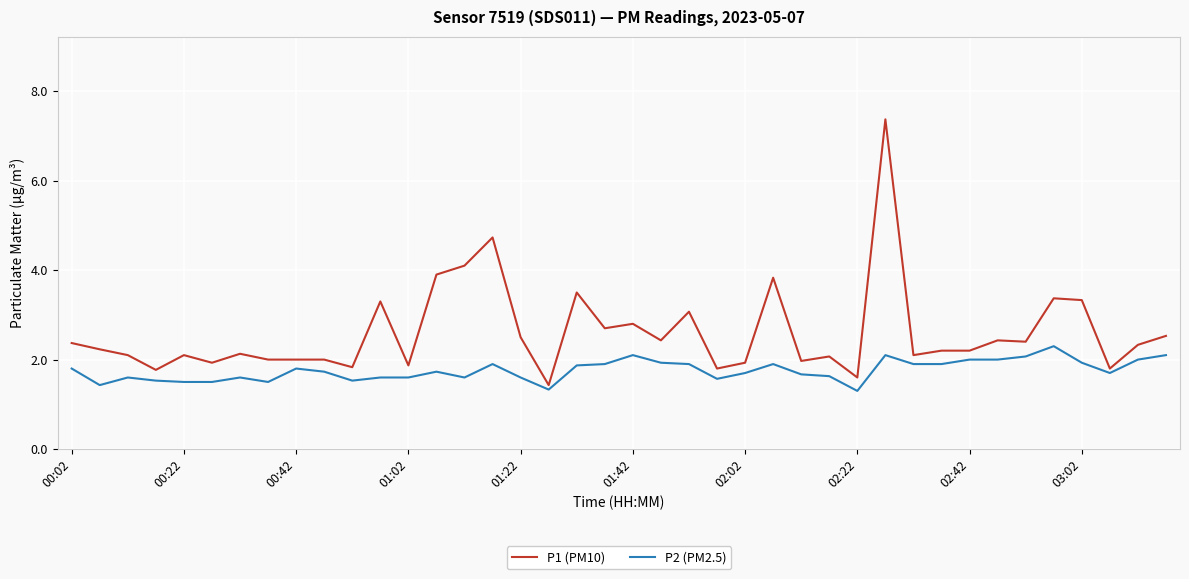

Rank the series by their maximum value, from lowest to highest.

P2 (PM2.5), P1 (PM10)